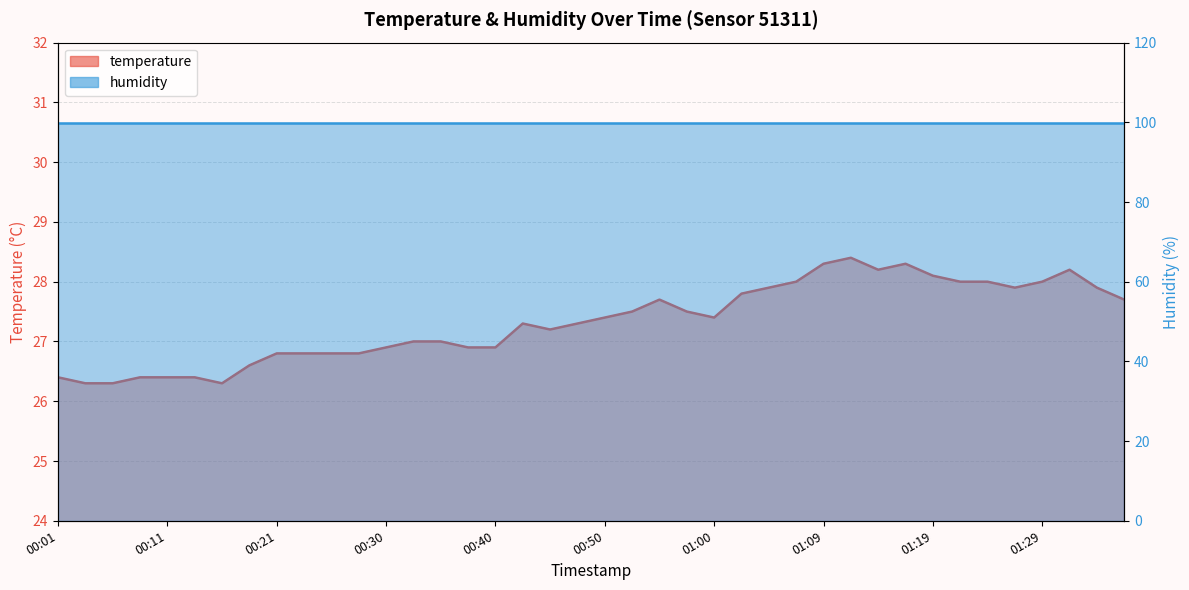

Reading left to right, what are all the values shown in this chart?

00:01=26.4	00:03=26.3	00:06=26.3	00:08=26.4	00:11=26.4	00:13=26.4	00:16=26.3	00:18=26.6	00:21=26.8	00:23=26.8	00:25=26.8	00:28=26.8	00:30=26.9	00:33=27.0	00:35=27.0	00:38=26.9	00:40=26.9	00:43=27.3	00:45=27.2	00:47=27.3	00:50=27.4	00:52=27.5	00:55=27.7	00:57=27.5	01:00=27.4	01:02=27.8	01:05=27.9	01:07=28.0	01:09=28.3	01:12=28.4	01:14=28.2	01:17=28.3	01:19=28.1	01:22=28.0	01:24=28.0	01:27=27.9	01:29=28.0	01:31=28.2	01:34=27.9	01:36=27.7